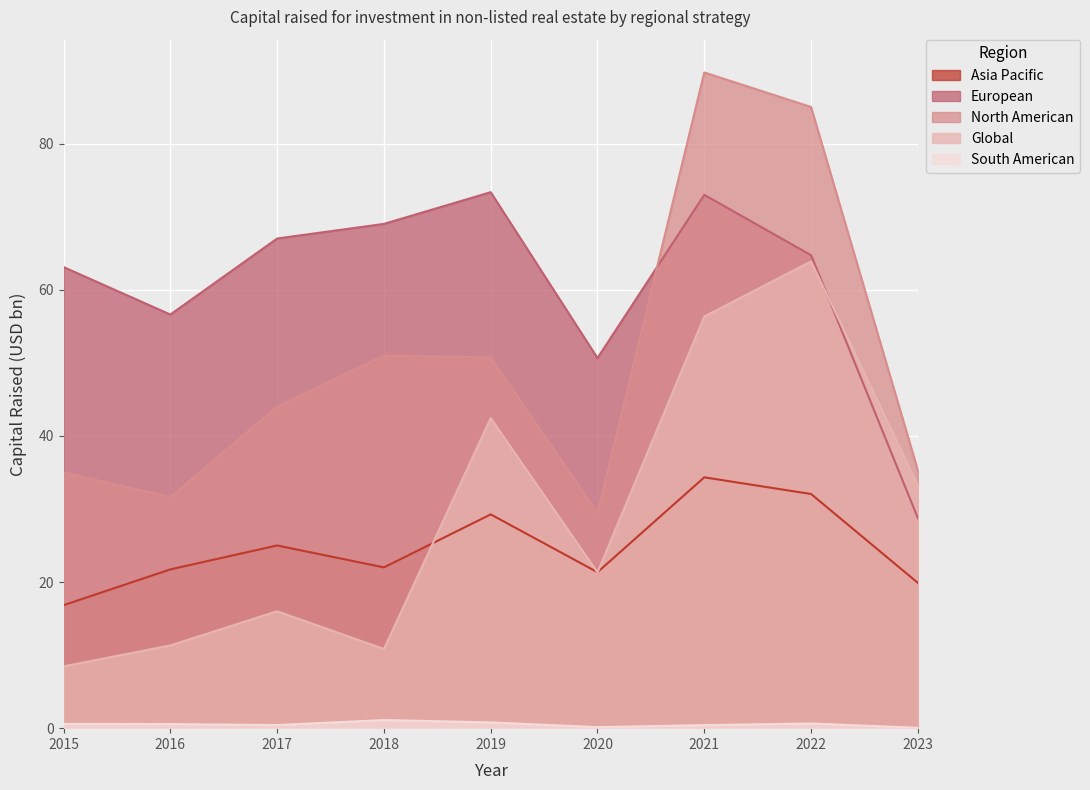

Does the chart display data point markers on the line(s)?

No